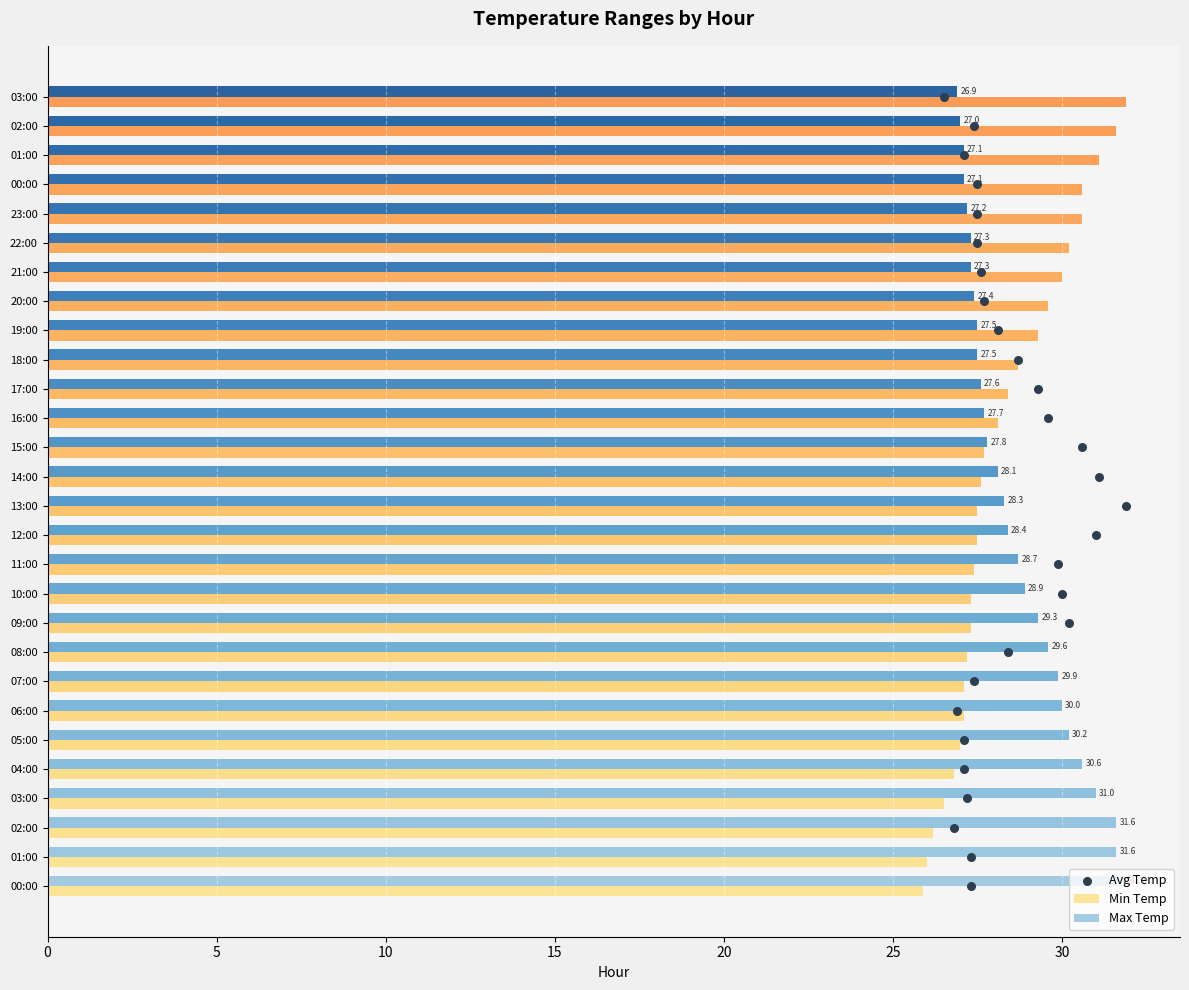

Which series contains the highest Y value?

Min Temp